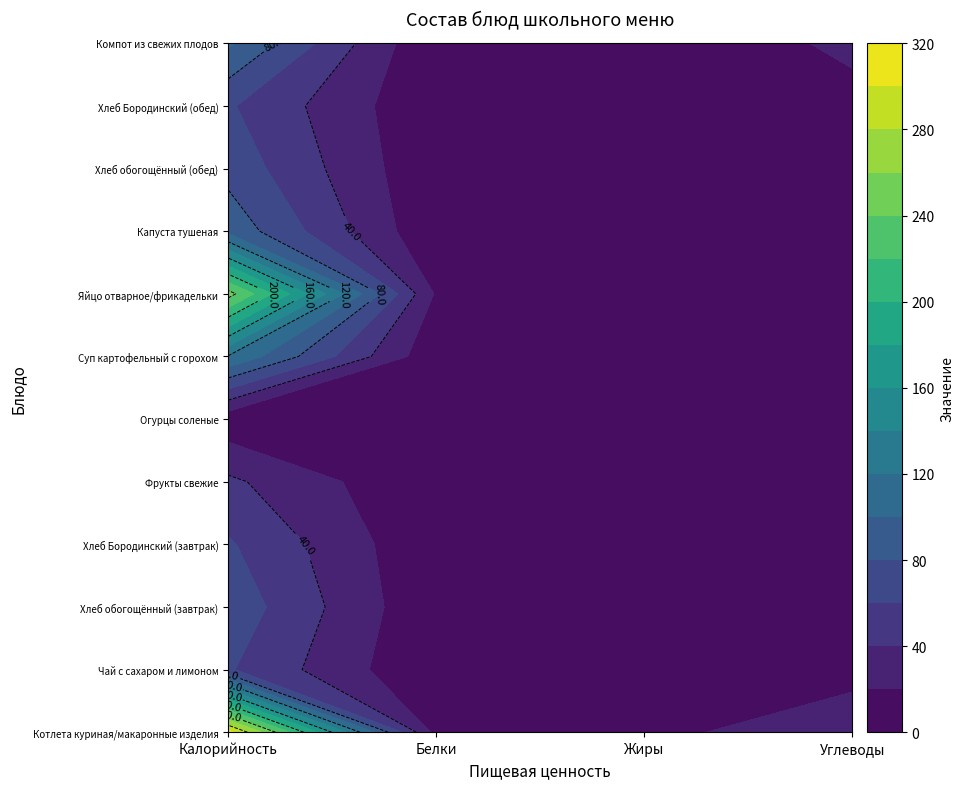

At which category is the sum across all series the highest?

Калорийность